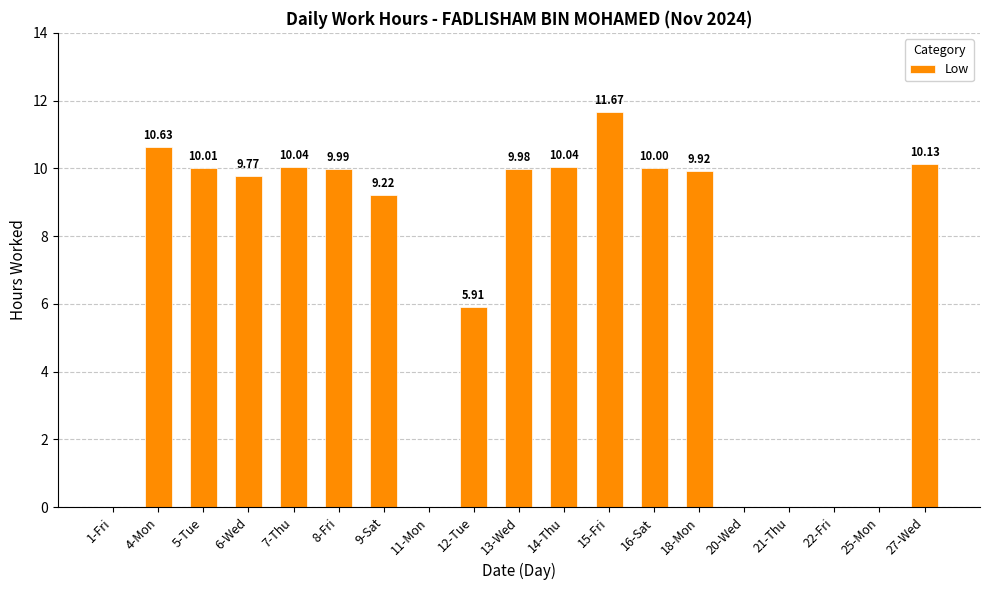

Is it true that the value at 7-Thu is 10.0?

True